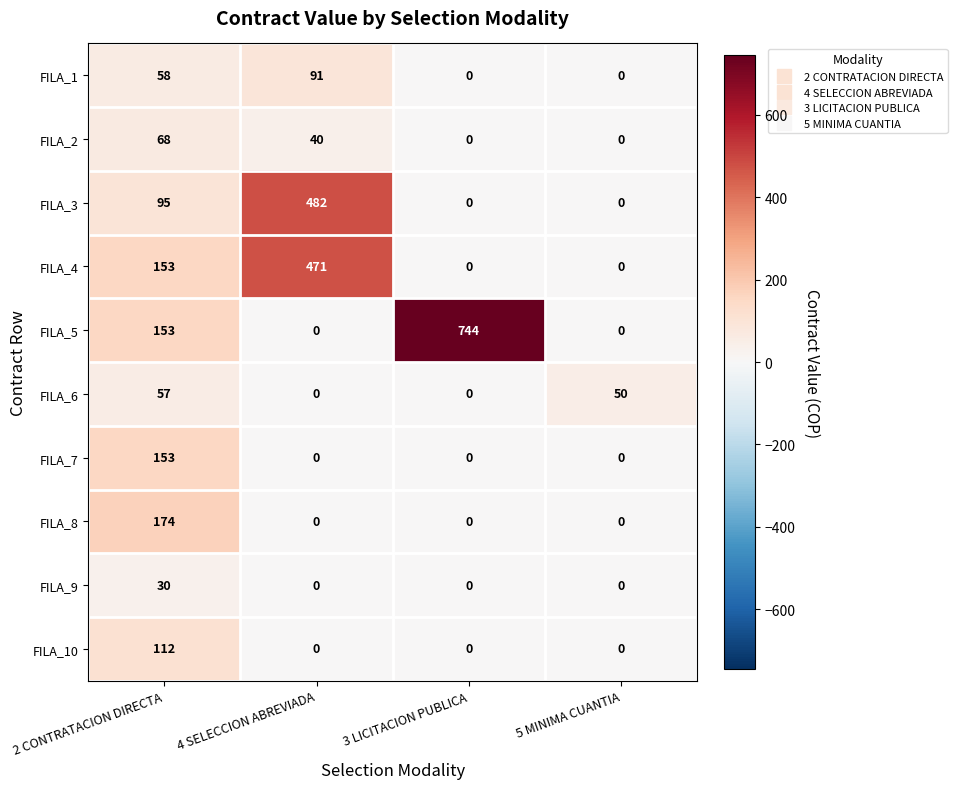

Which category has the highest value in the FILA_10 series?

2 CONTRATACION DIRECTA